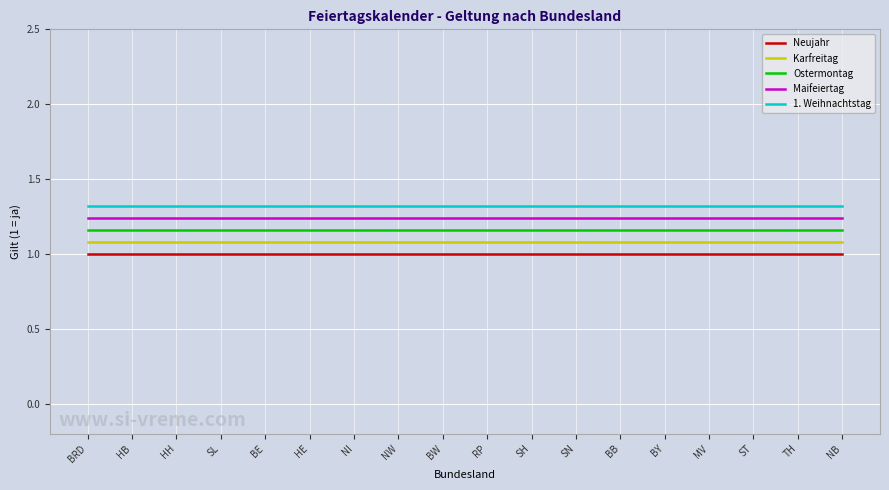

What is the spread (max minus min) of values at SH?

0.3